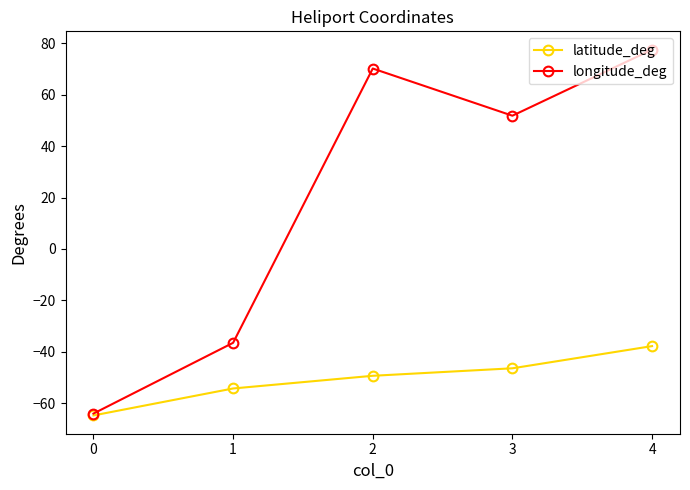

Read the latitude_deg value at 1.

-54.3